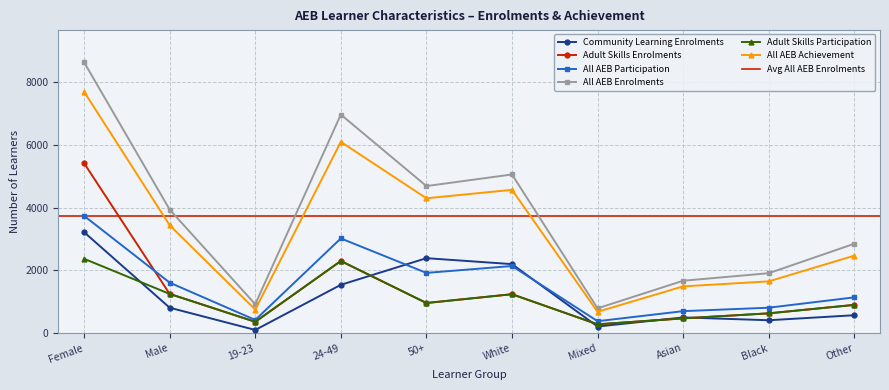

At which category is the sum across all series the highest?

Female